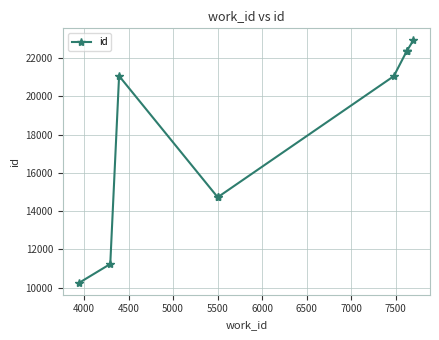

What is the smallest value displayed?

10262